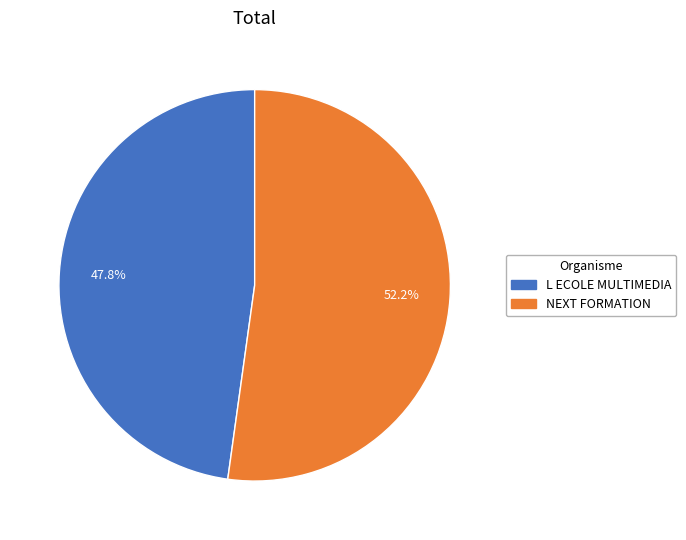

Does NEXT FORMATION represent more than half of the total?

Yes